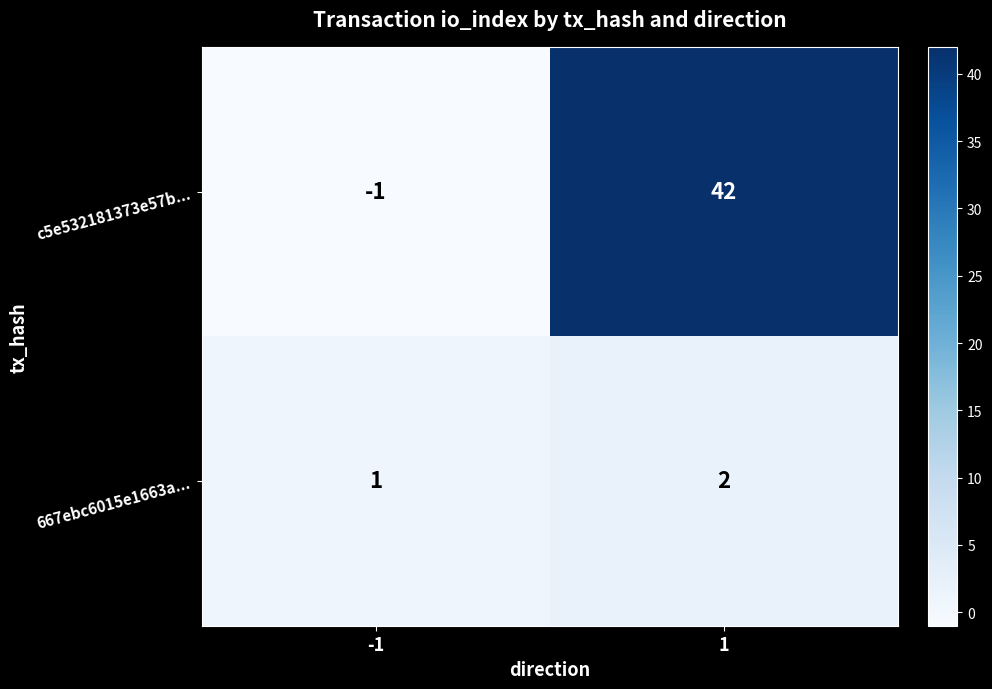

Which series has the widest spread of values?

c5e532181373e57b...